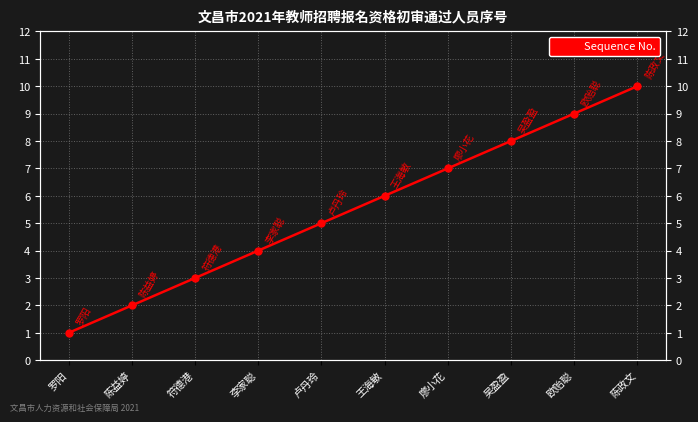

Does the chart display data point markers on the line(s)?

Yes